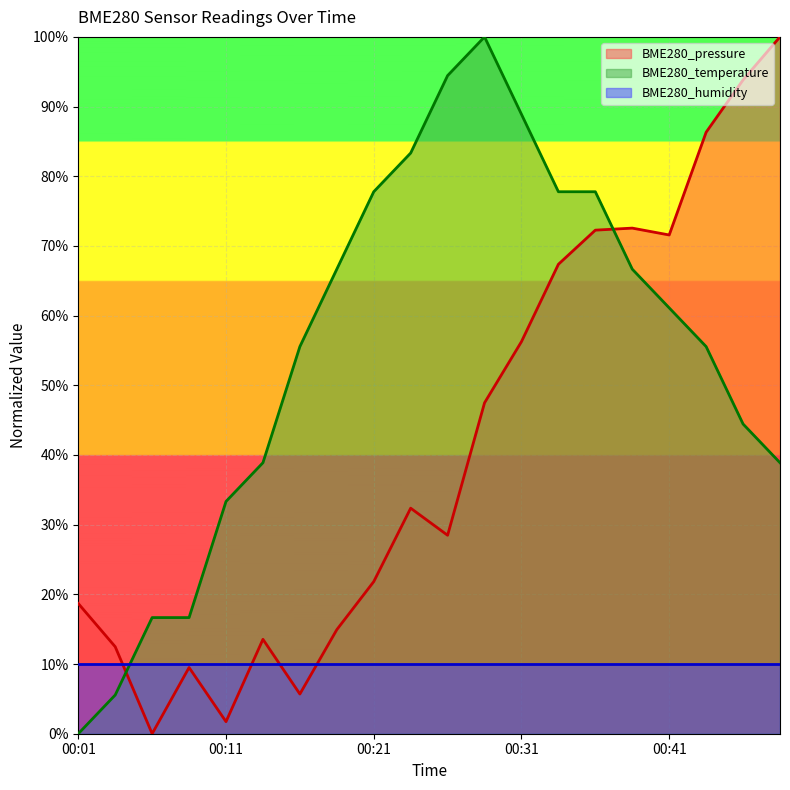

Which category has the highest value in the BME280_temperature series?

00:28